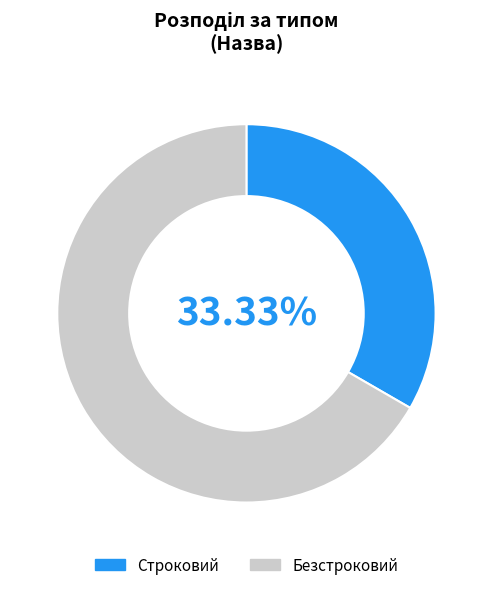

What percentage is the Безстроковий slice, to the nearest percent?

67%